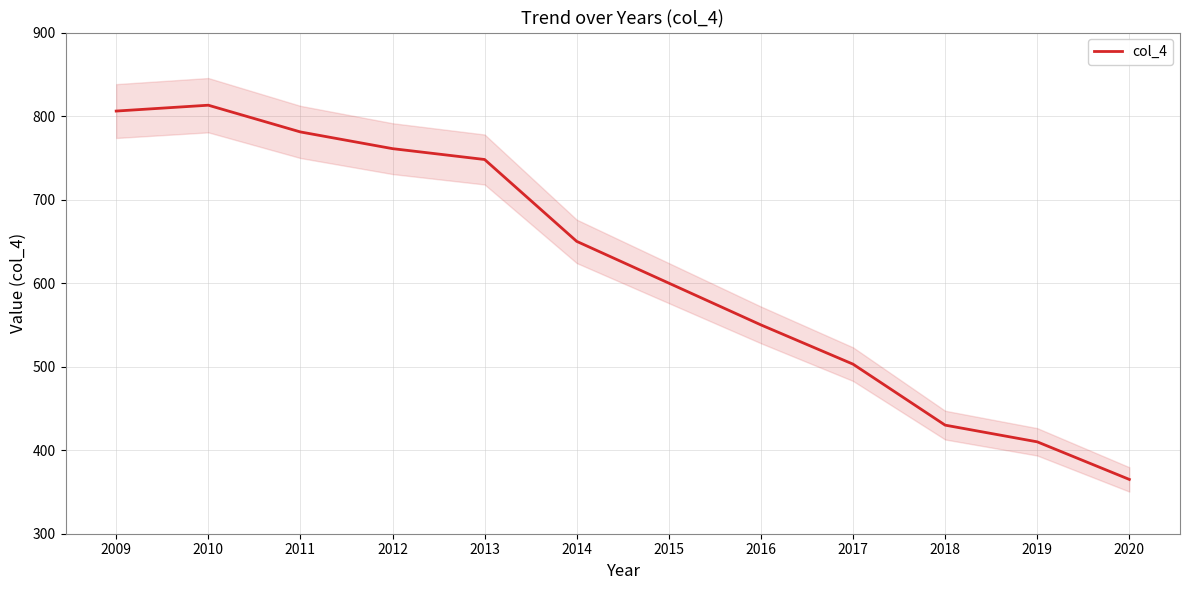

Rank the categories by value from highest to lowest.

2010, 2009, 2011, 2012, 2013, 2014, 2015, 2016, 2017, 2018, 2019, 2020